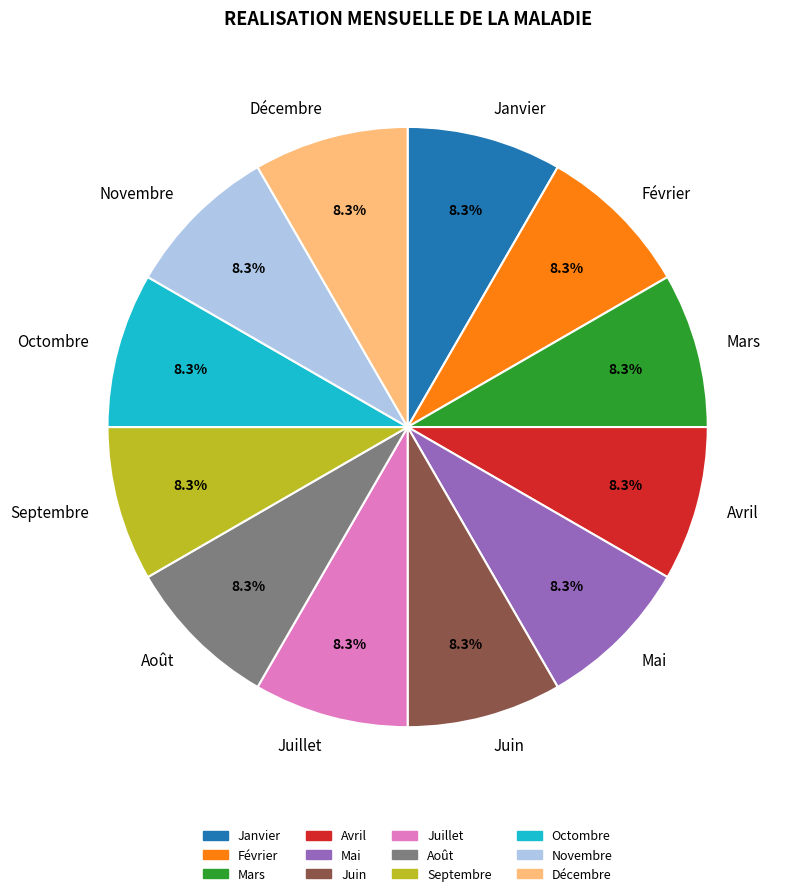

Do Janvier and Août together represent more than half of the pie?

No